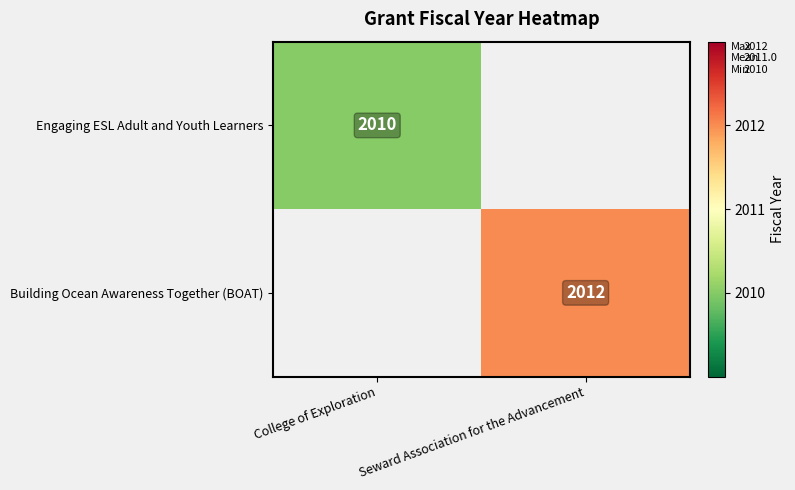

Is it true that Engaging ESL Adult and Youth Learners equals 3339 at College of Exploration?

False